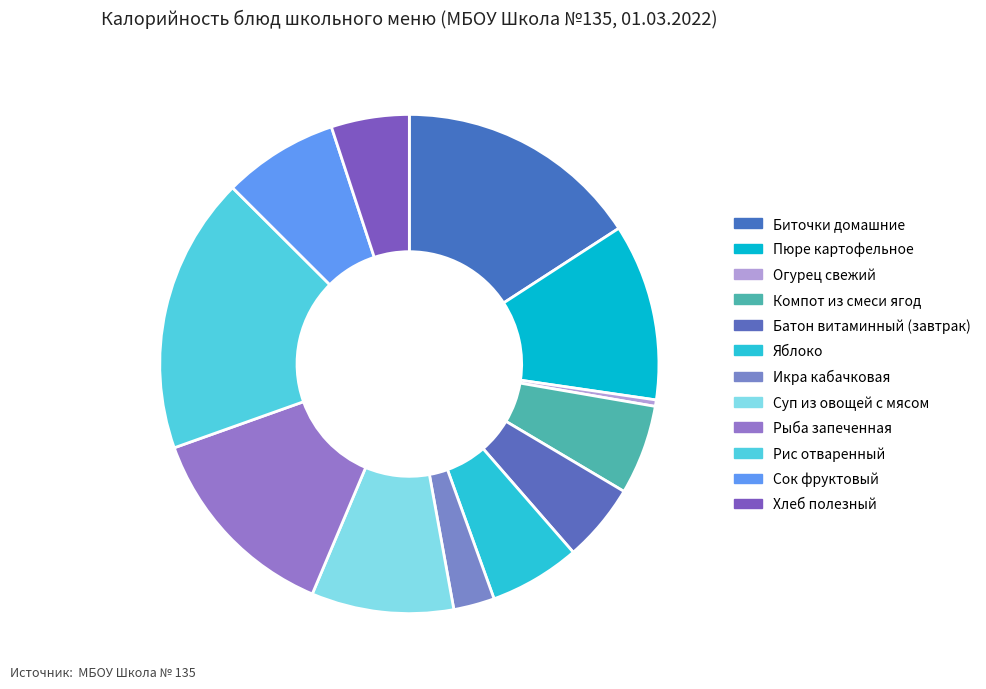

Count the number of slices in the pie.

12